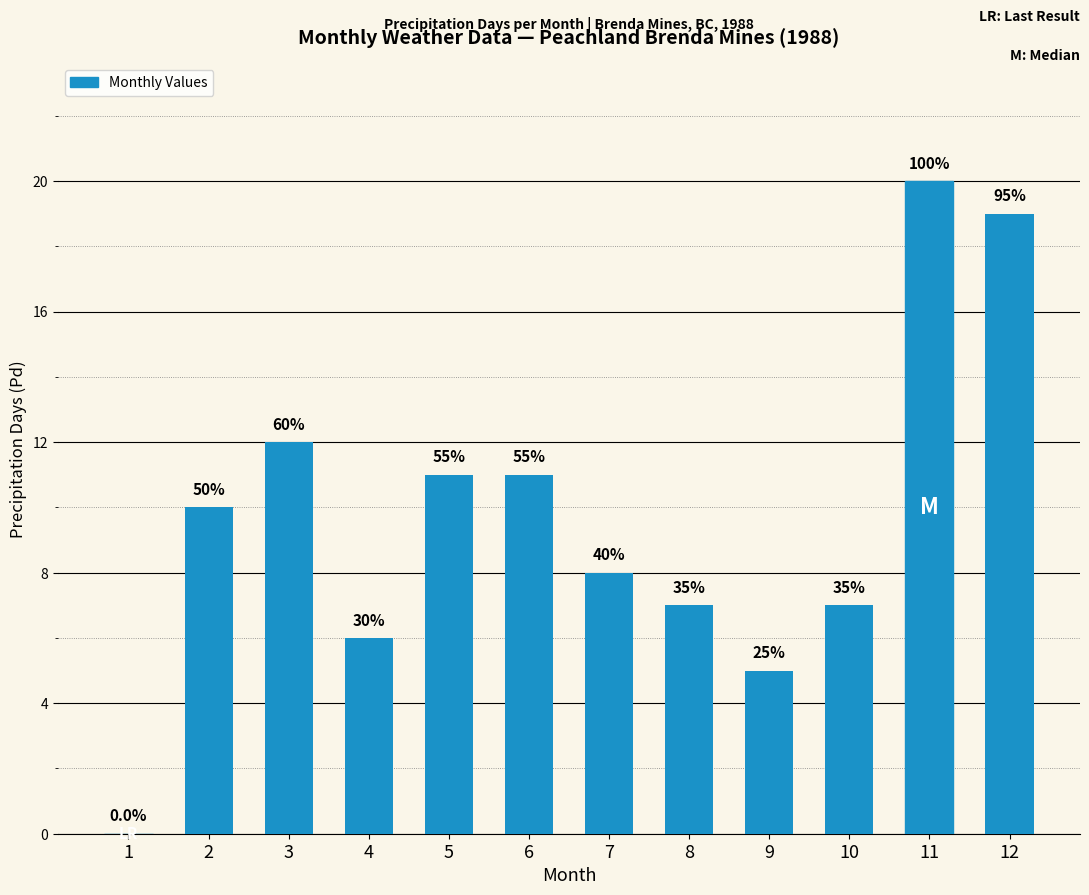

True or false: the data shows 11 at 6.

True